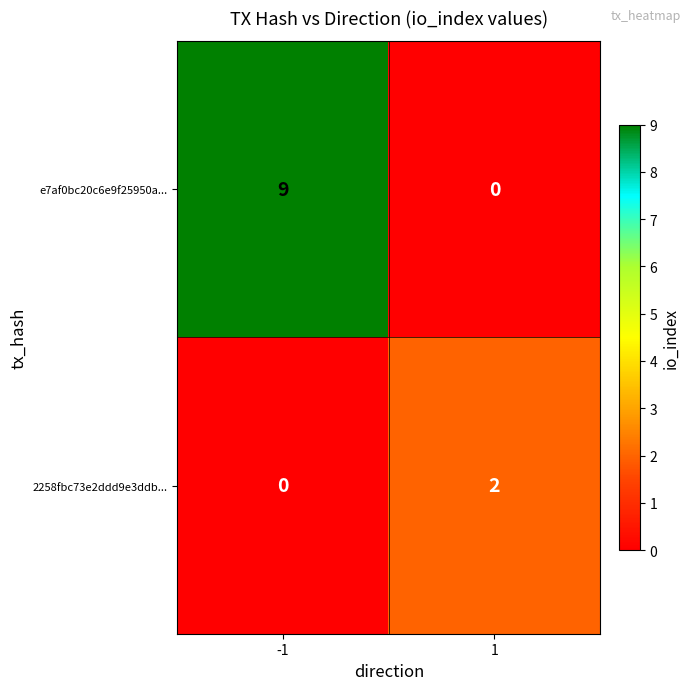

What is the spread (max minus min) of values at 1?

2